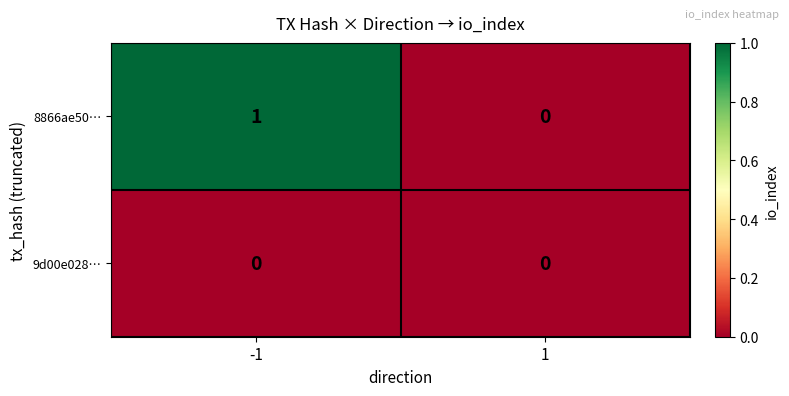

At which category is the sum across all series the highest?

-1